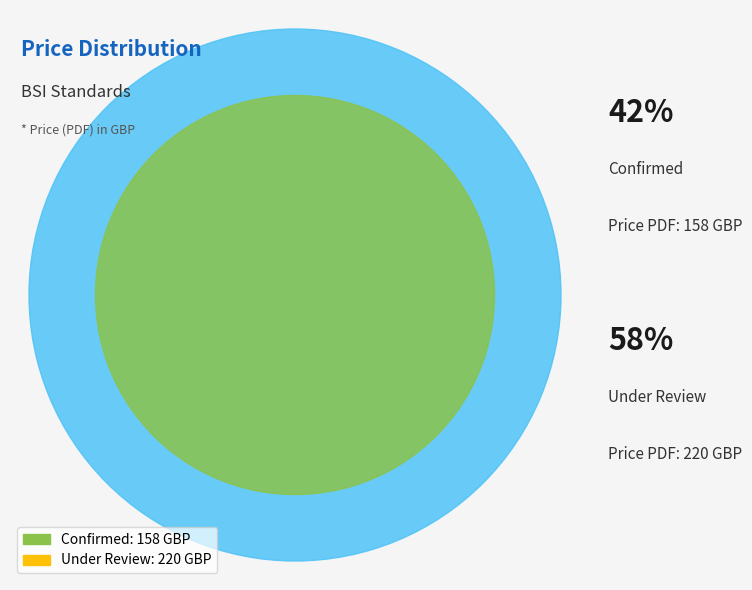

How many slices are in this pie chart?

2